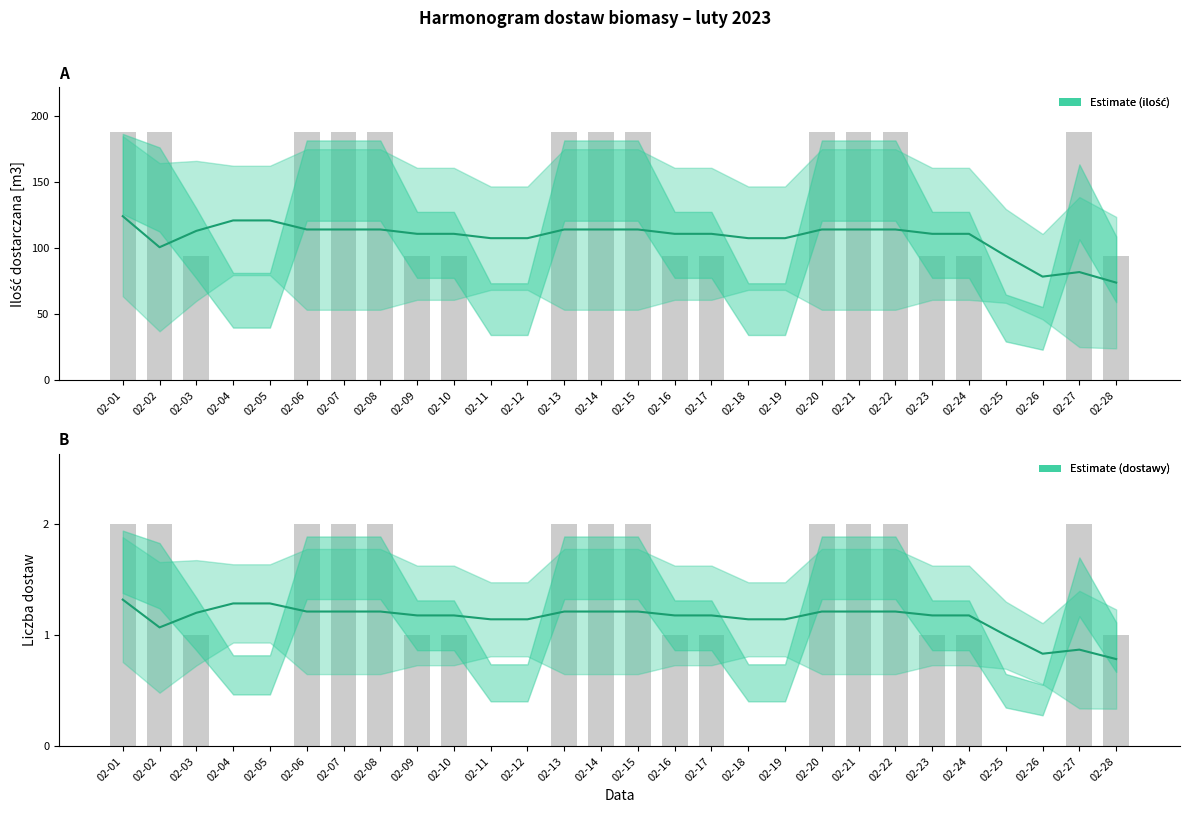

What is the spread (max minus min) of values at 02-20?

186